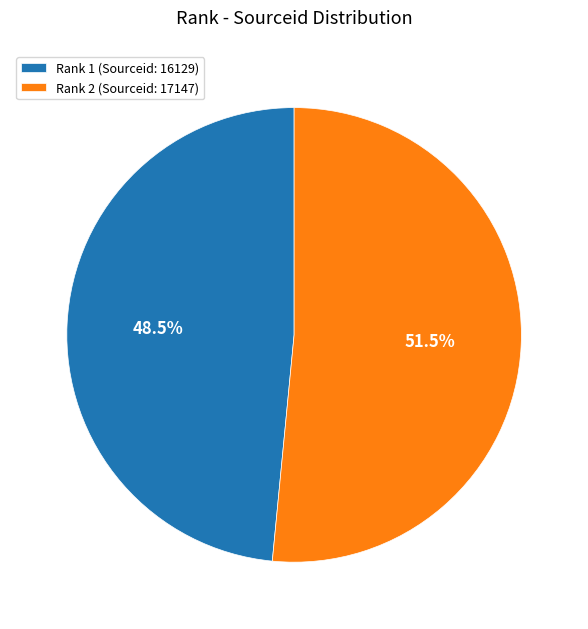

Combined, do Rank 2 (Sourceid: 17147) and Rank 1 (Sourceid: 16129) account for over 50%?

Yes